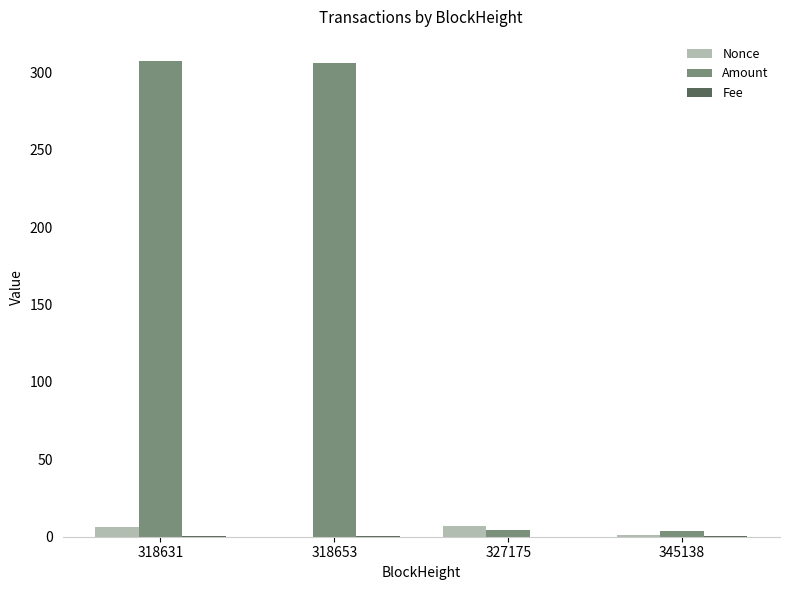

What is the average value of the Amount series?

155.5